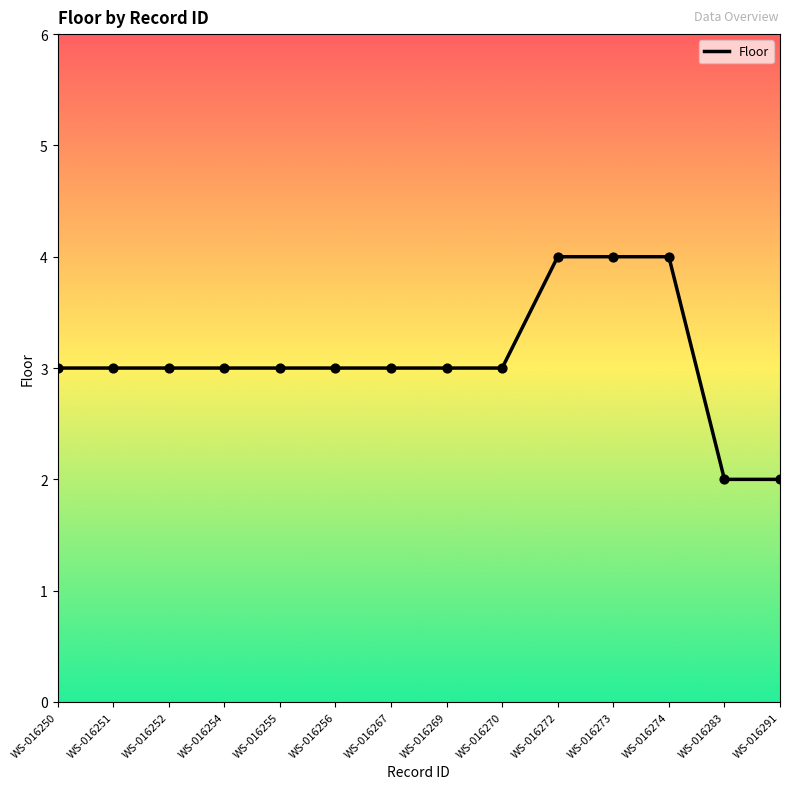

Between WS-016251 and WS-016291, which is larger?

WS-016251